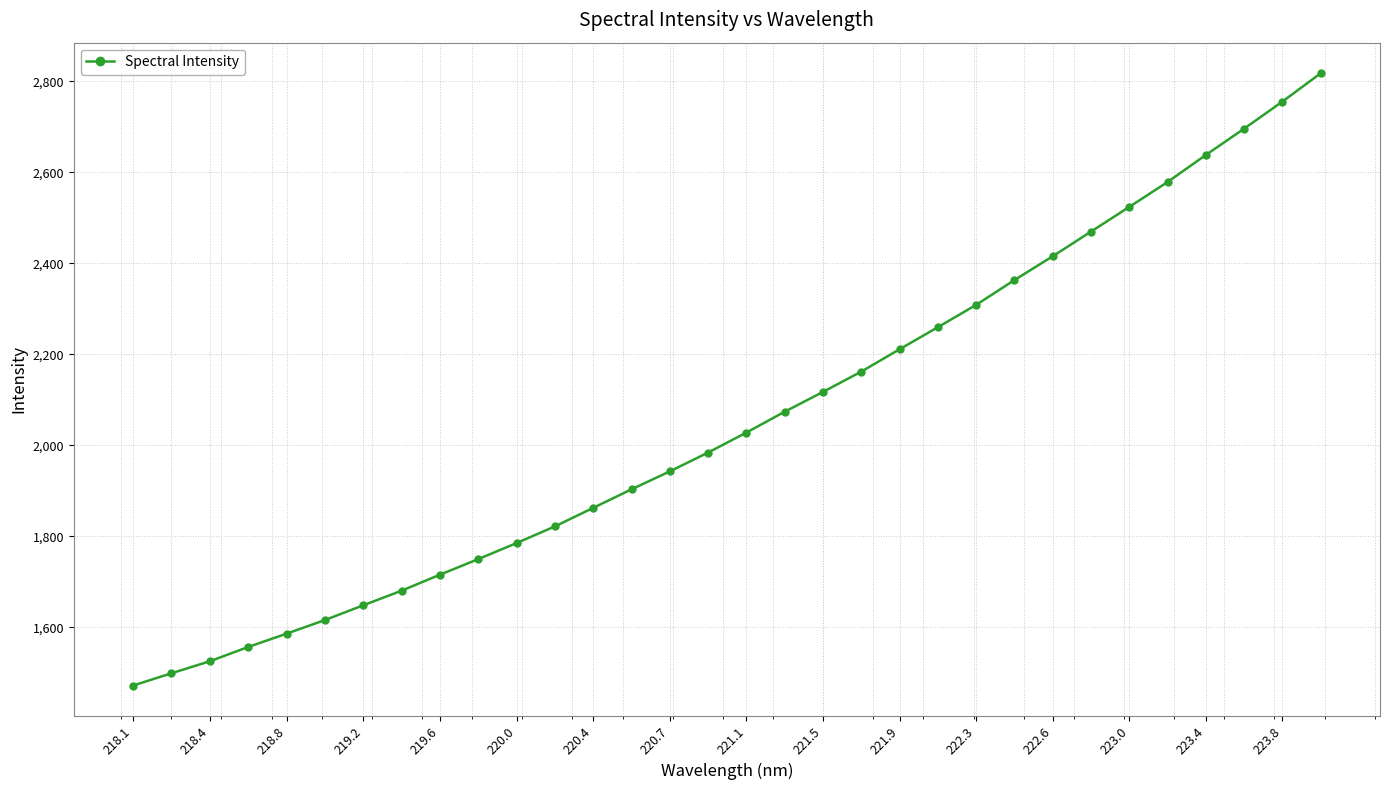

What is the greatest value displayed?

2817.7